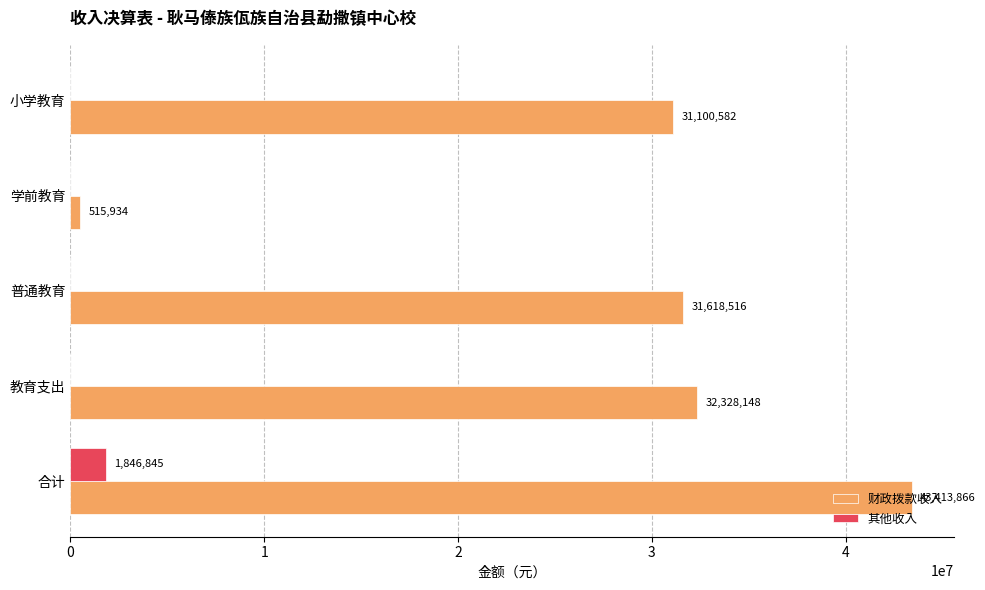

Between 教育支出 and 学前教育, which series saw the biggest shift?

财政拨款收入